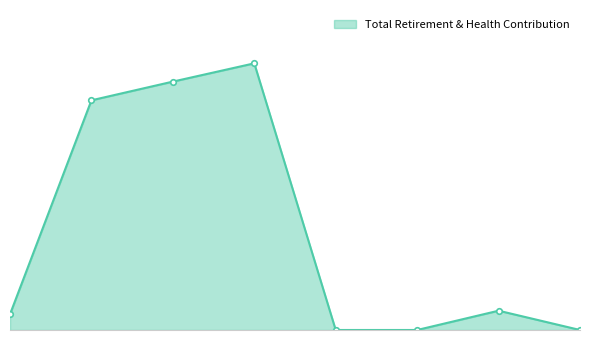

Is this an area chart (filled region under the line)?

Yes